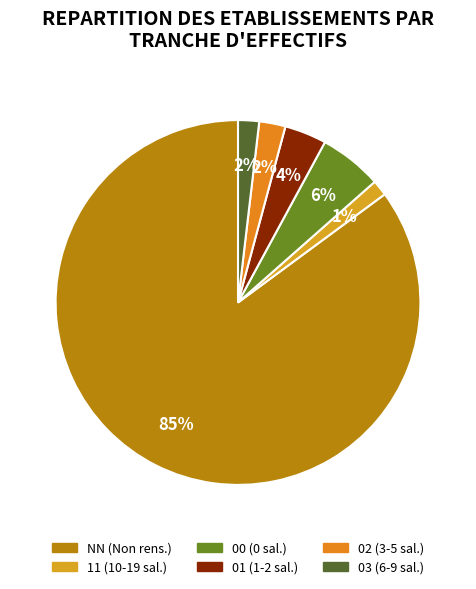

How many slices are in this pie chart?

6